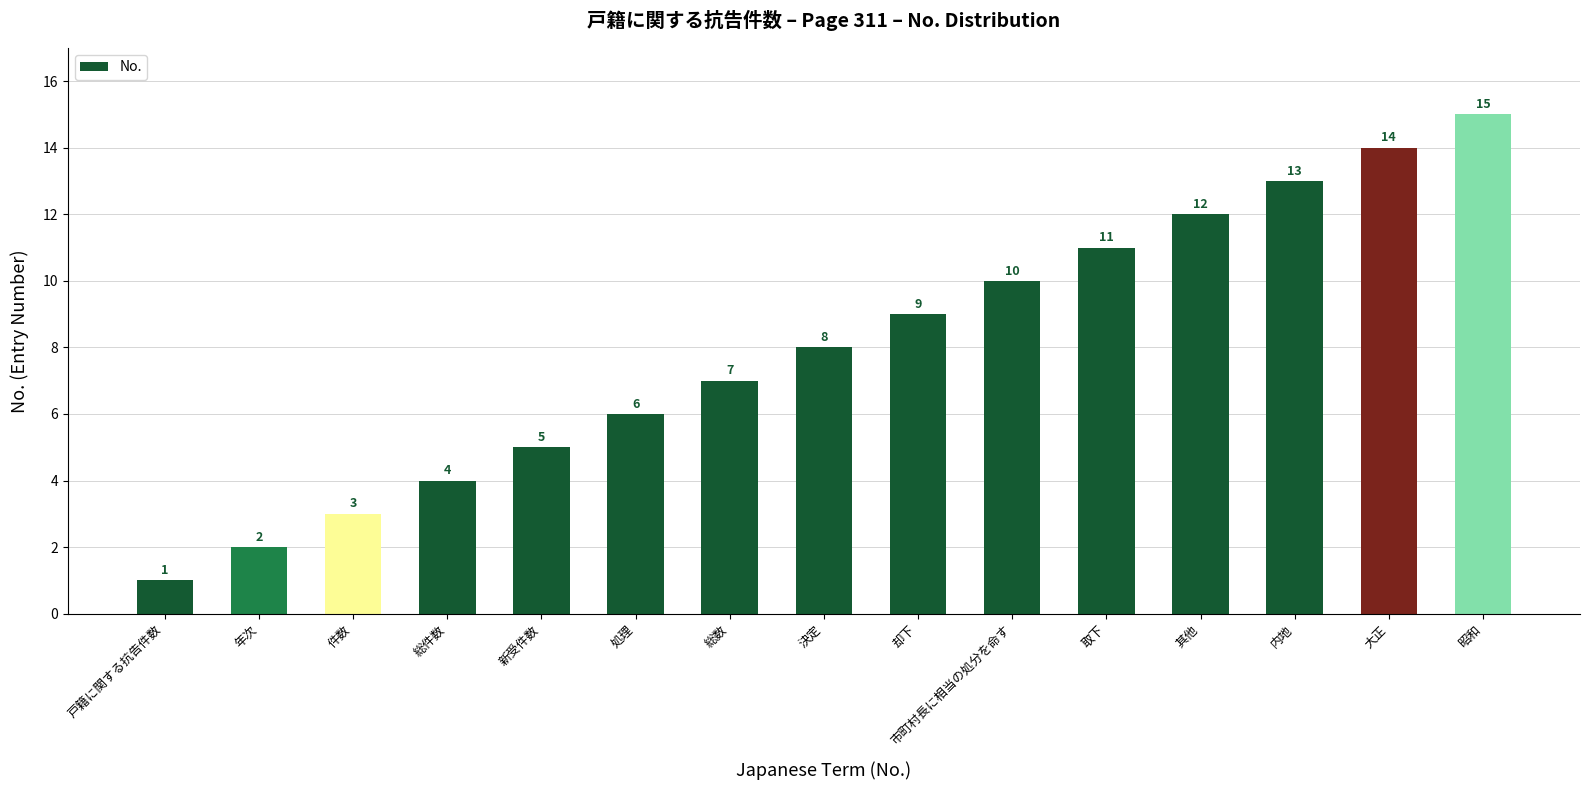

At which category does the chart reach its peak across all series?

昭和